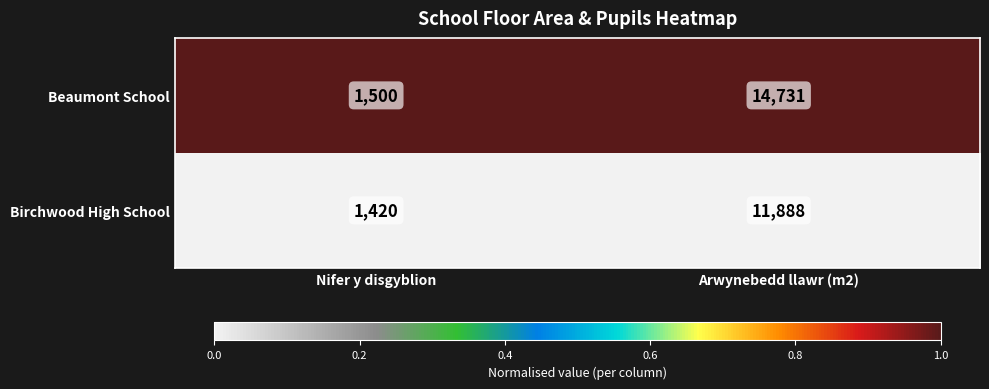

At which category does the chart reach its peak across all series?

Arwynebedd llawr (m2)